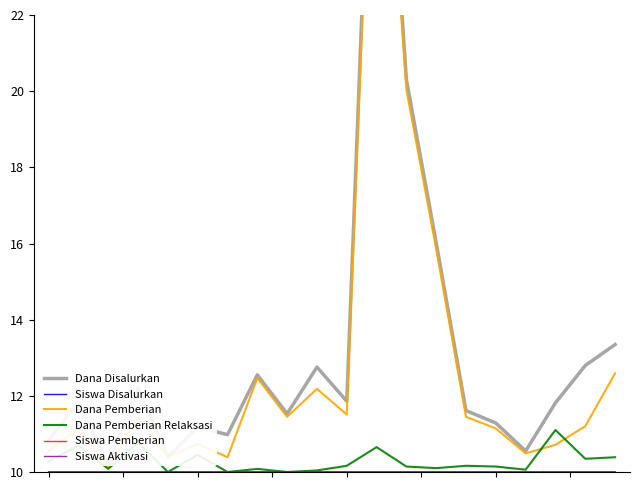

The Siswa Pemberian series shows 5.4 at 19. True or false?

False